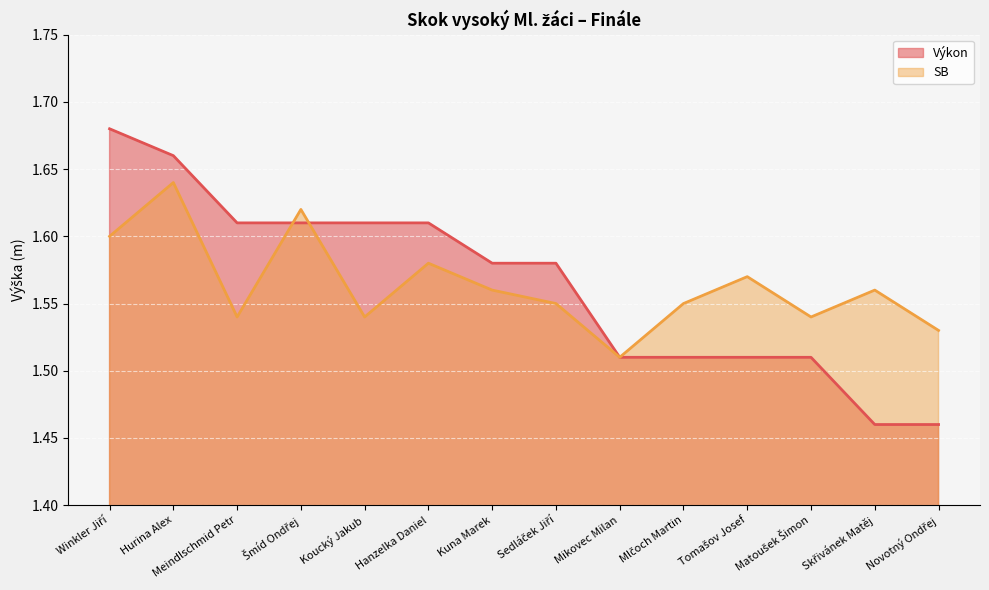

At which category is the sum across all series the highest?

Hurina Alex